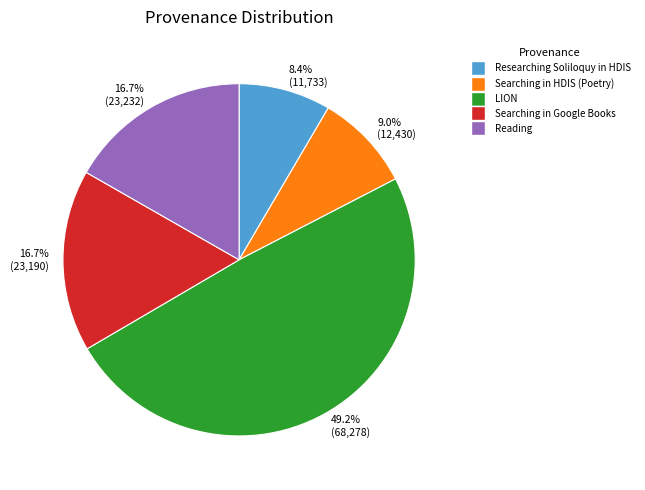

Between Searching in HDIS (Poetry) and LION, which is larger?

LION